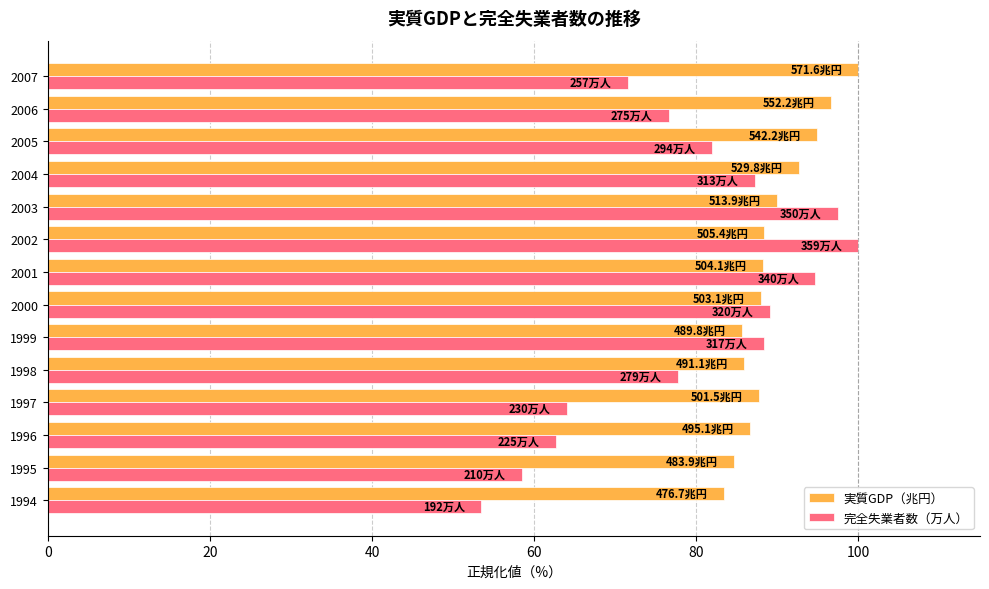

List the series in order of their overall mean, lowest first.

完全失業者数（万人）, 実質GDP（兆円）